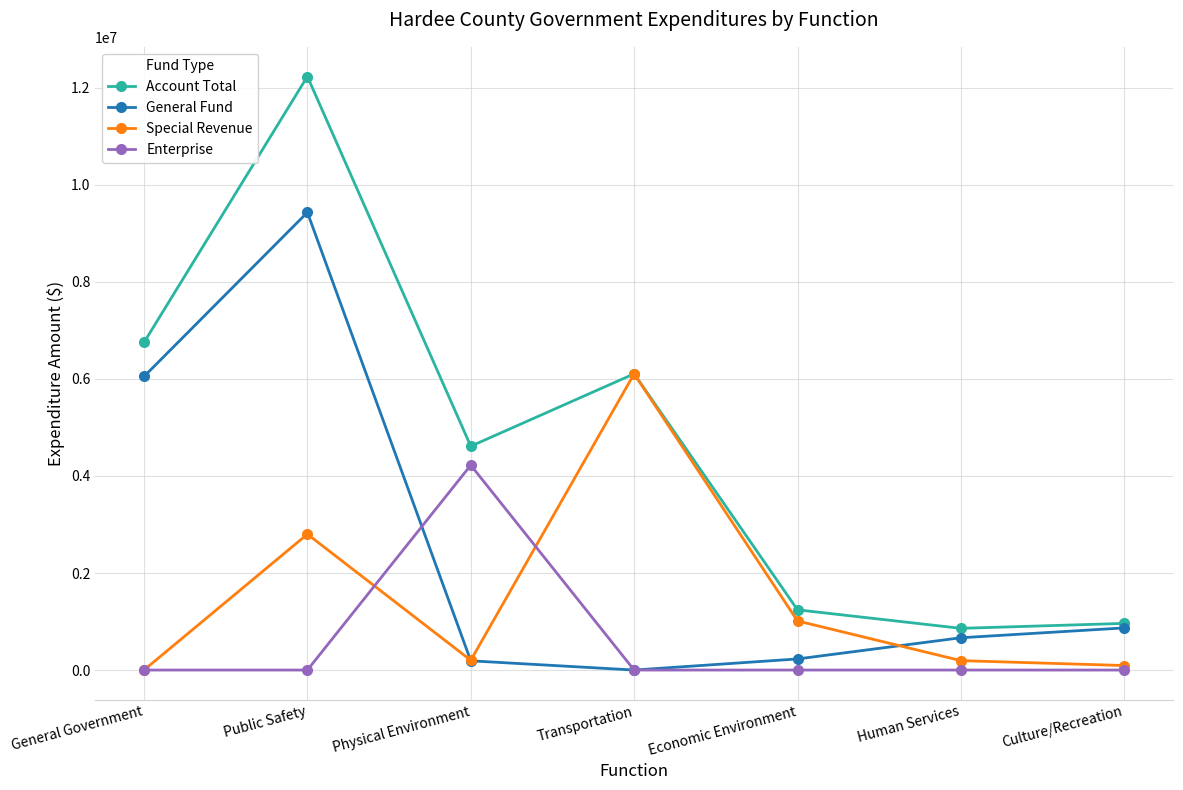

True or false: Enterprise has more than 0 points higher than both neighbors.

True